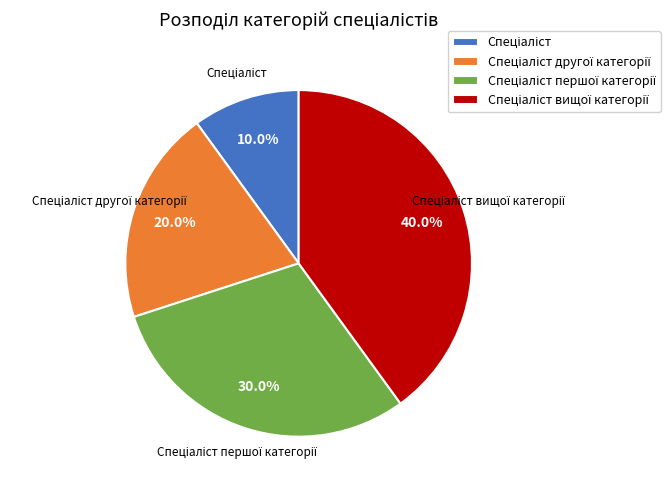

Is there a majority slice in this chart?

No